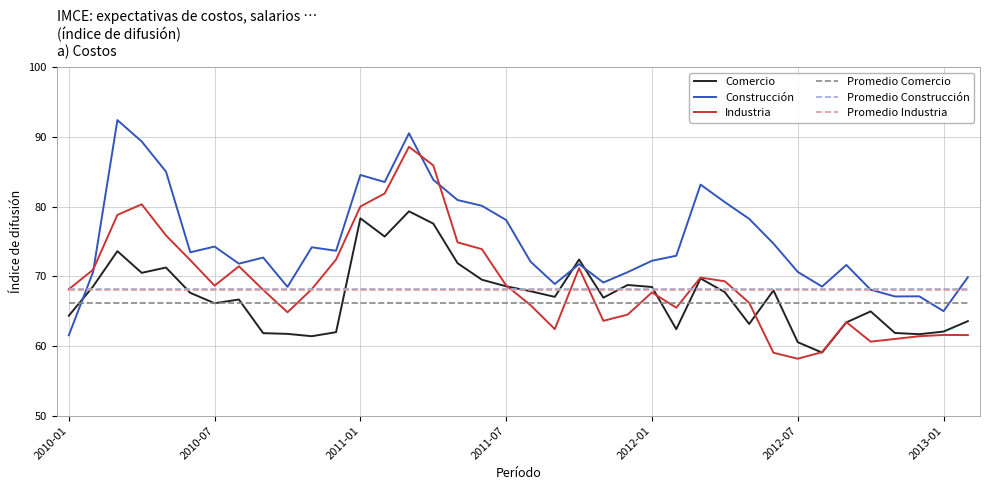

What is the smallest value displayed?

58.2